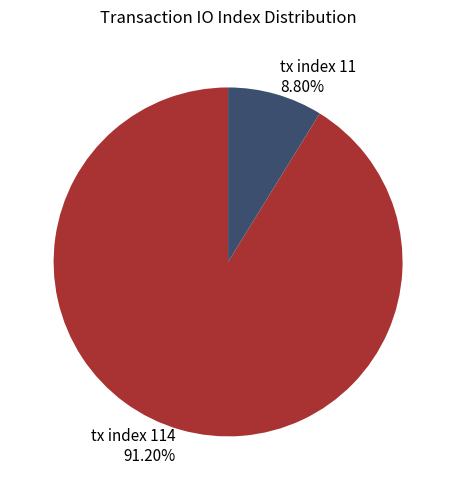

What is the smallest slice in the pie chart?

tx index 11